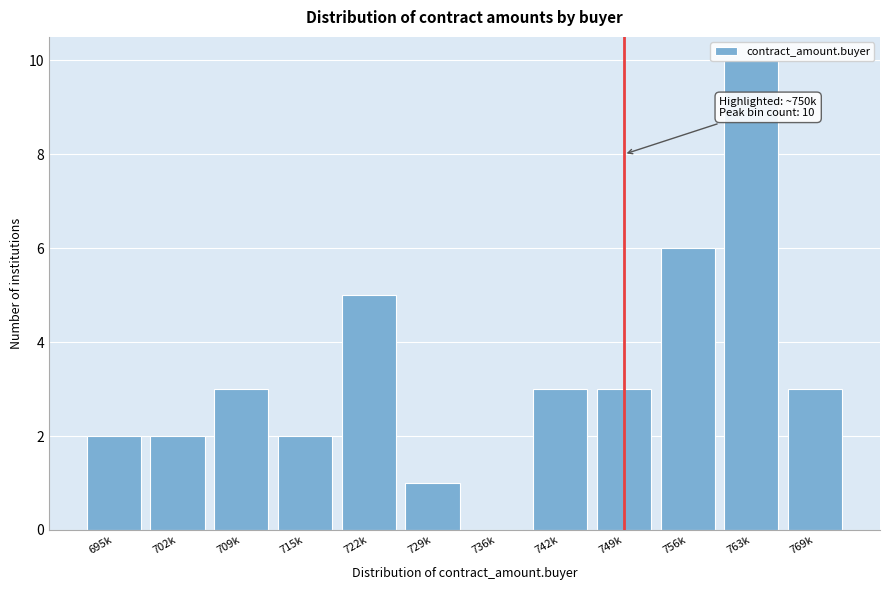

What is the ratio of the value at 749k to the value at 729k?

3.0